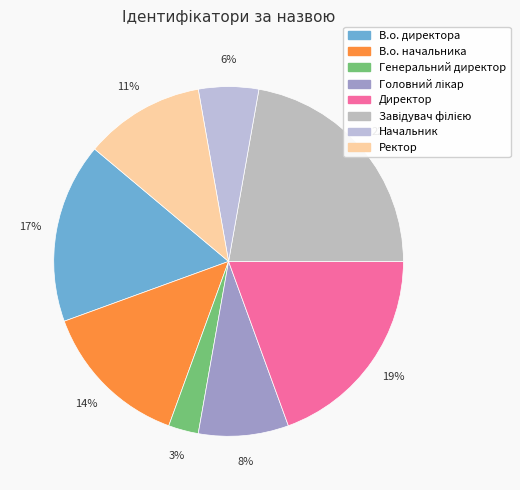

What percentage is the В.о. начальника slice, to the nearest percent?

14%